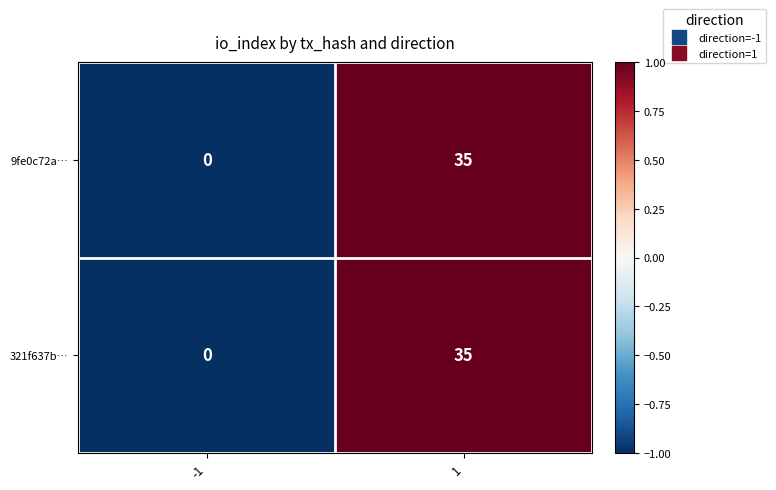

Reading right to left, what are all the values shown in this chart?

9fe0c72a…: 35	0
321f637b…: 35	0